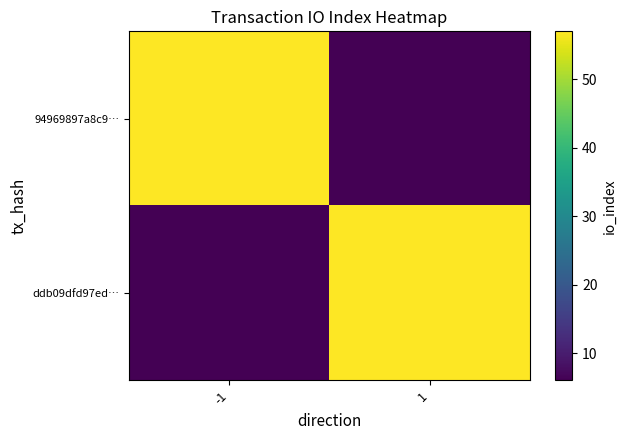

Which label corresponds to the largest value in the chart?

-1